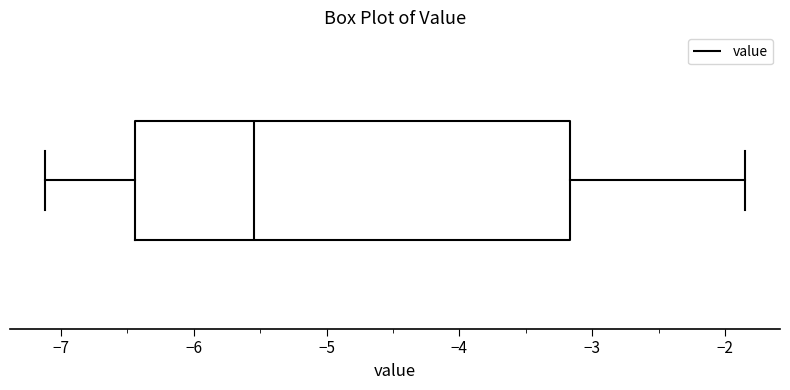

Where does the left whisker of the box end on the x-axis? The values are not printed on the chart, so give them approximately, as read against the axis.

-7.1